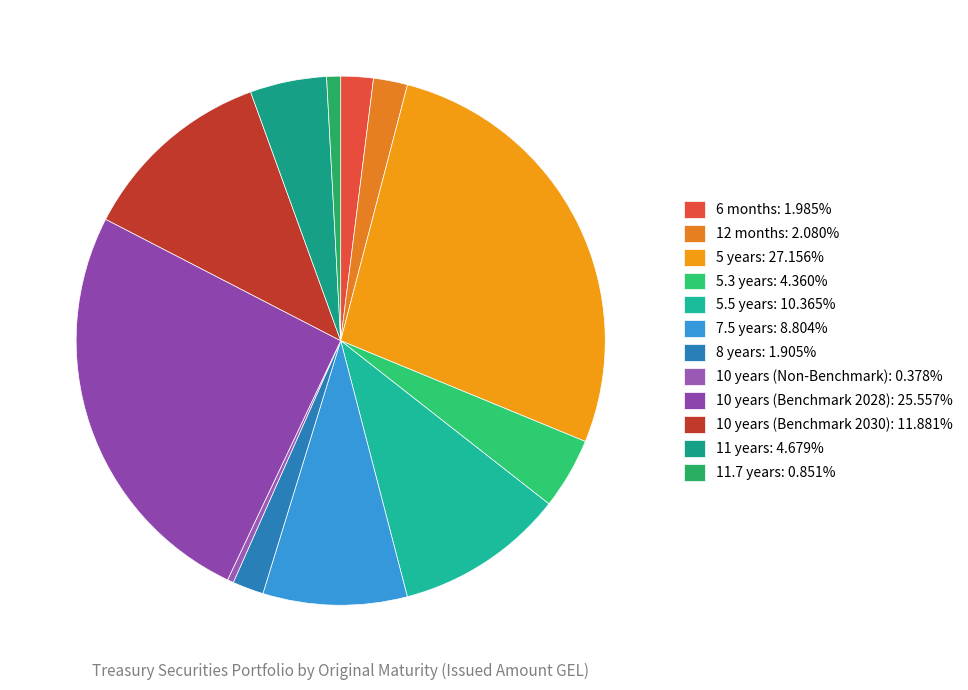

What is the ratio of the value at 5.3 years to the value at 7.5 years?

0.5